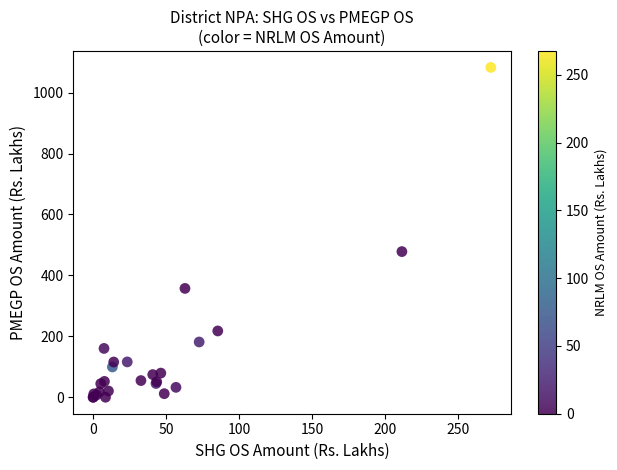

What Y value in the scatter plot is closest to 541?

478.1